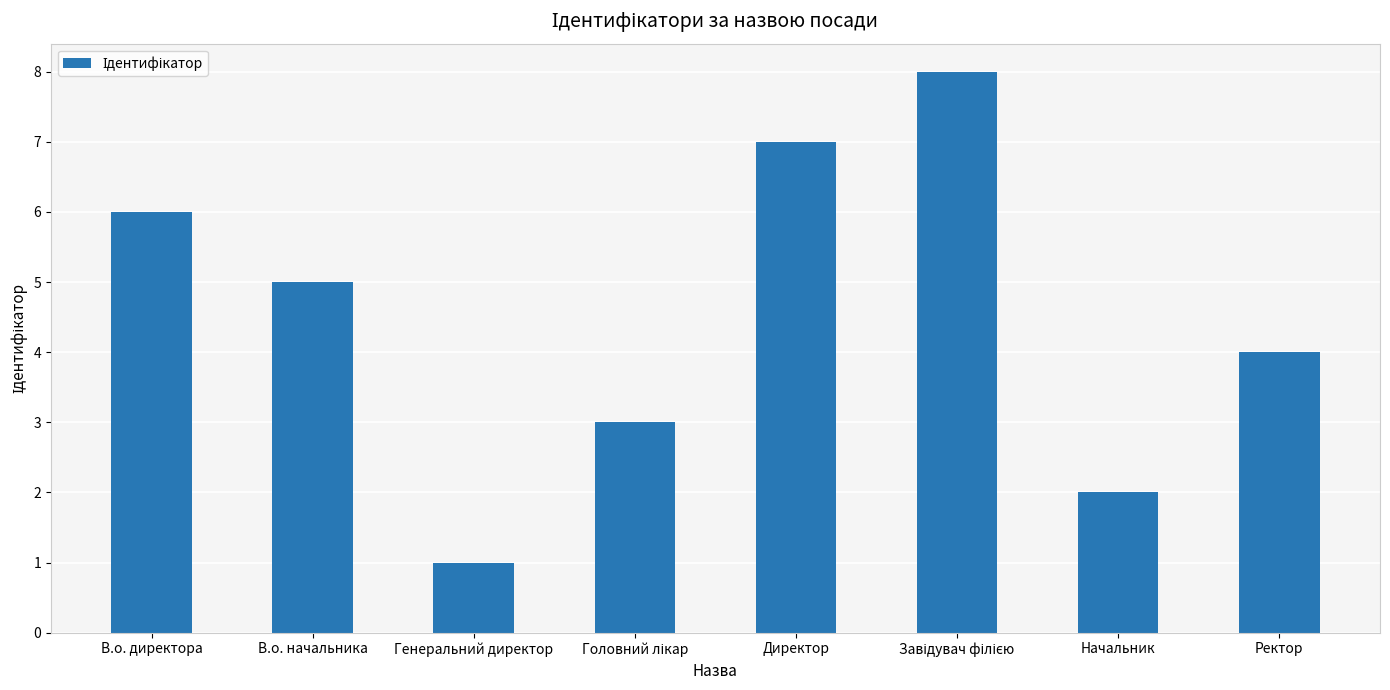

Are the bars horizontal?

No